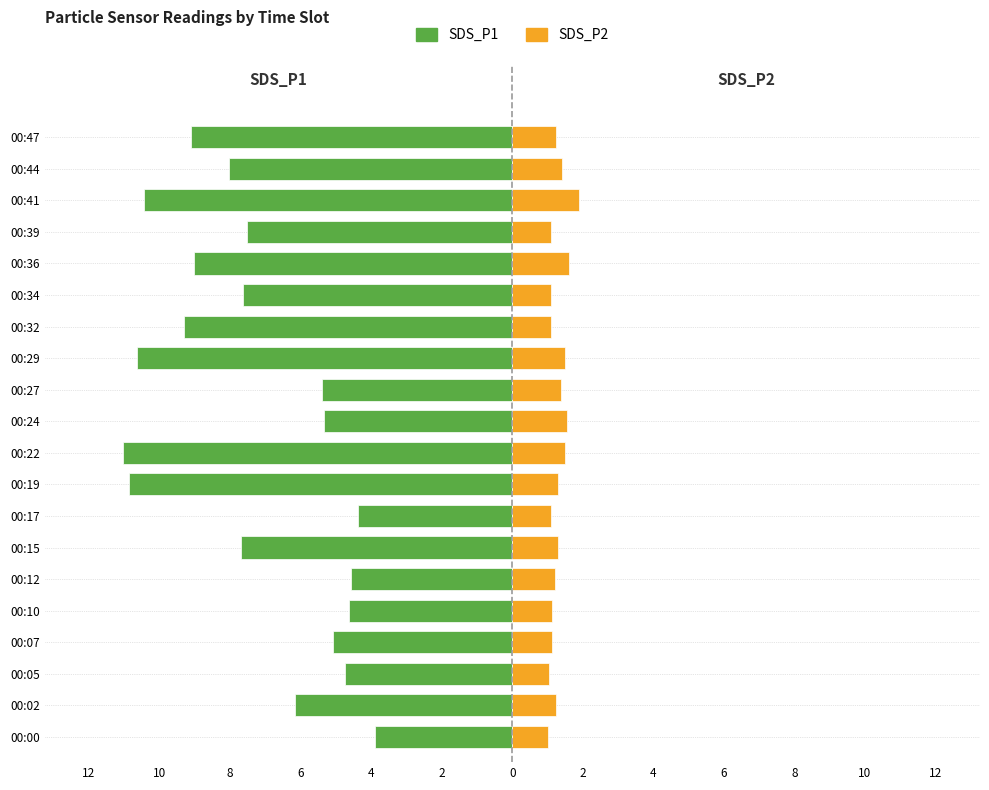

What is the difference between the maximum and minimum values in the SDS_P2 series?

0.9